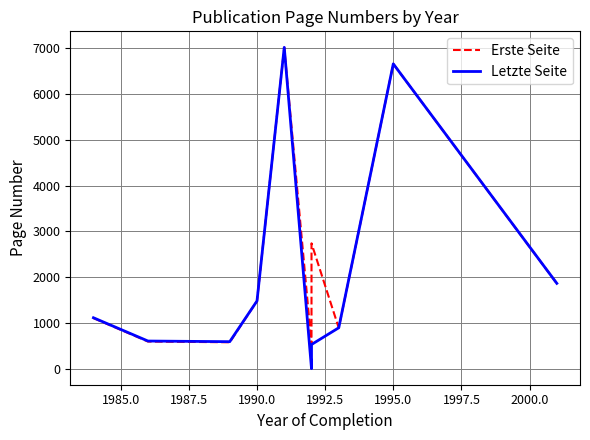

Is the value of Erste Seite at 2002.5 greater than the value of Letzte Seite at 1997.5?

Yes